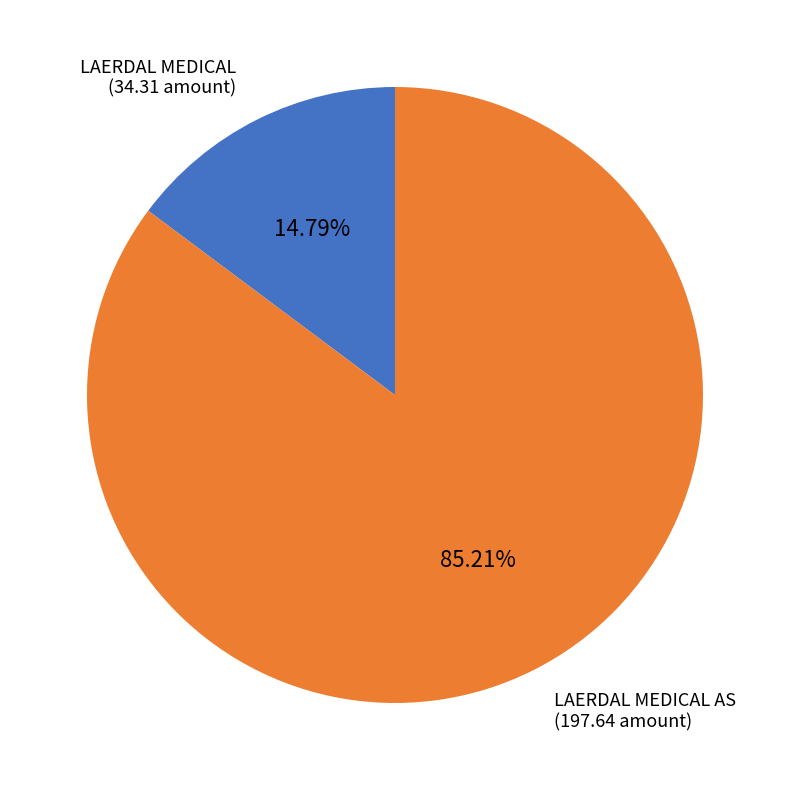

What is the largest slice in the pie chart?

LAERDAL MEDICAL AS